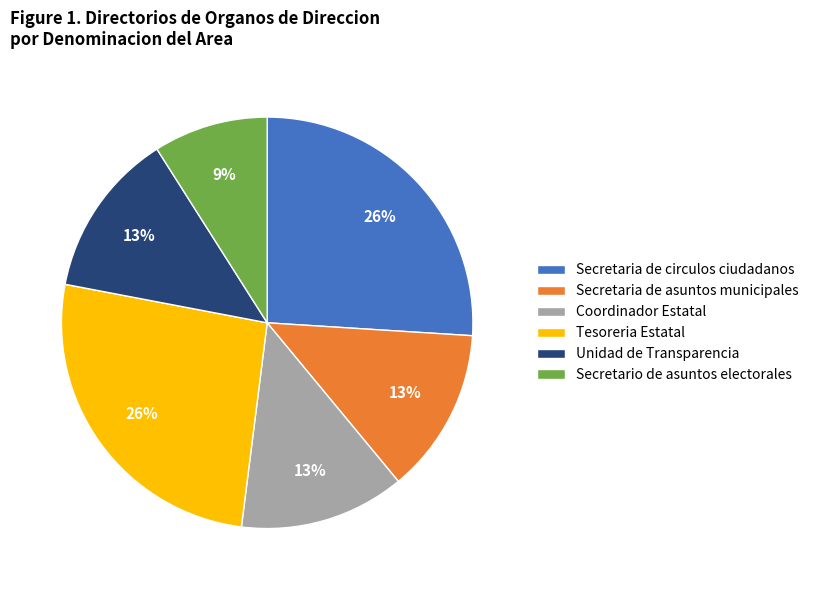

To the nearest percent, what percentage of the pie is Tesoreria Estatal?

26%